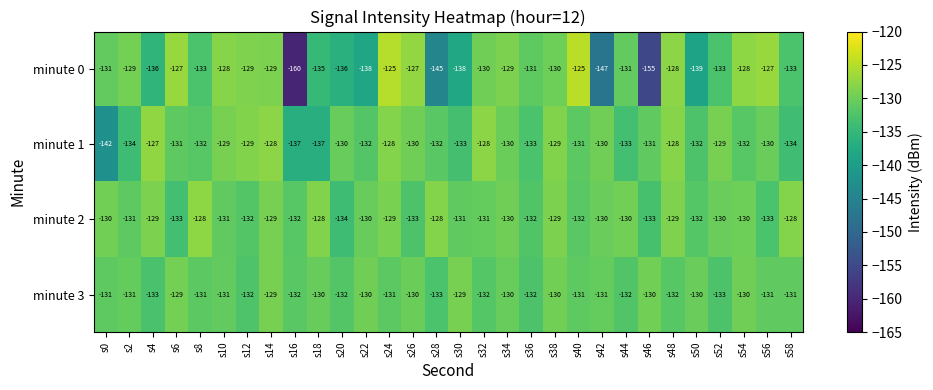

What is the difference between the highest and lowest values at s16?

28